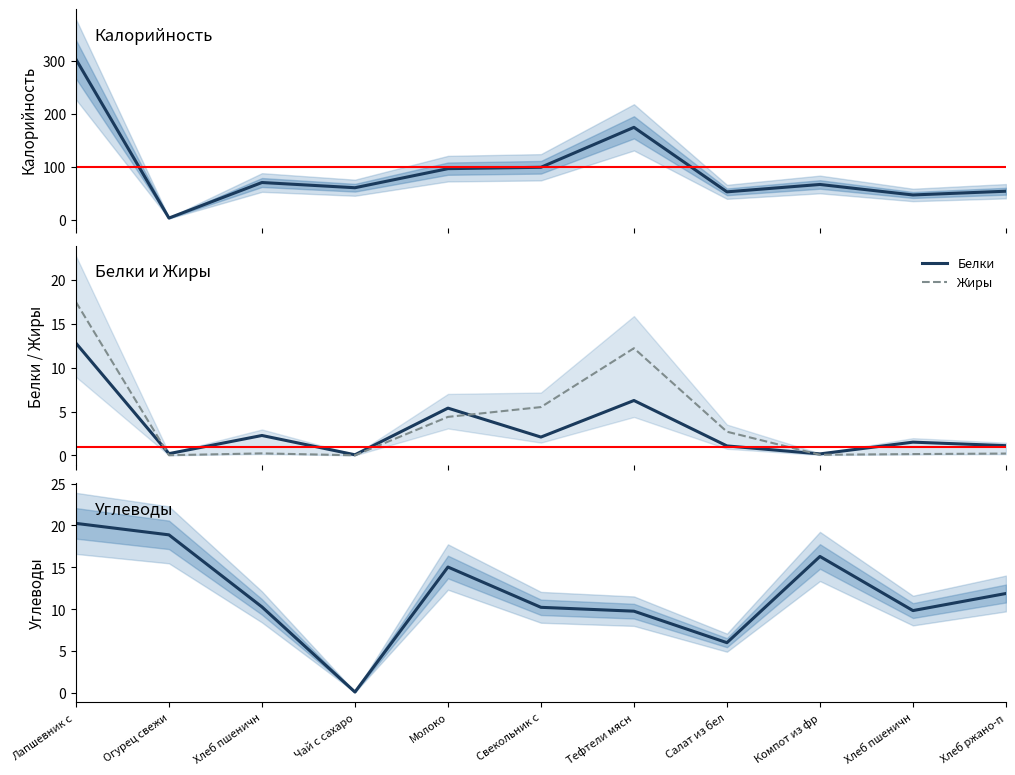

True or false: Жиры has more than 1 interior local peaks.

True